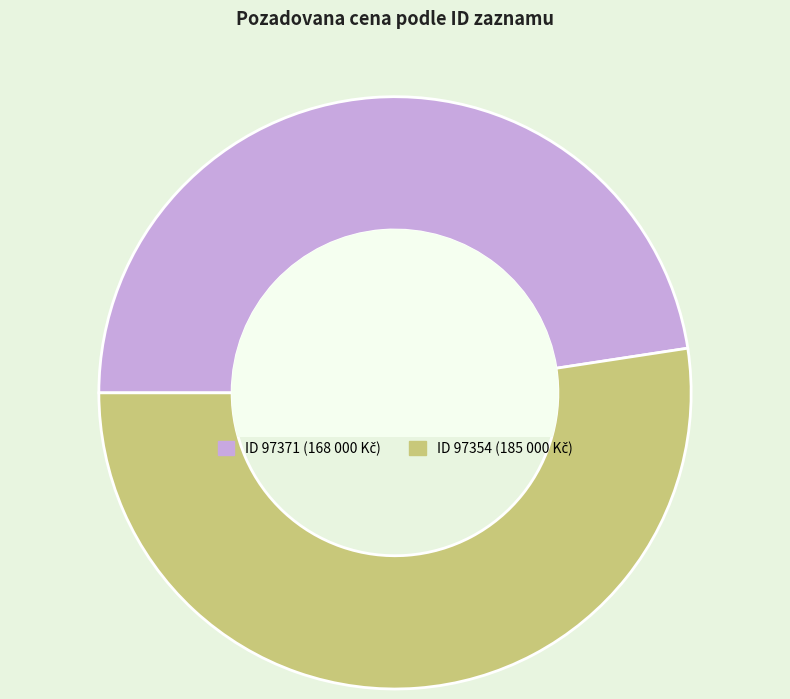

Is there a majority slice in this chart?

Yes